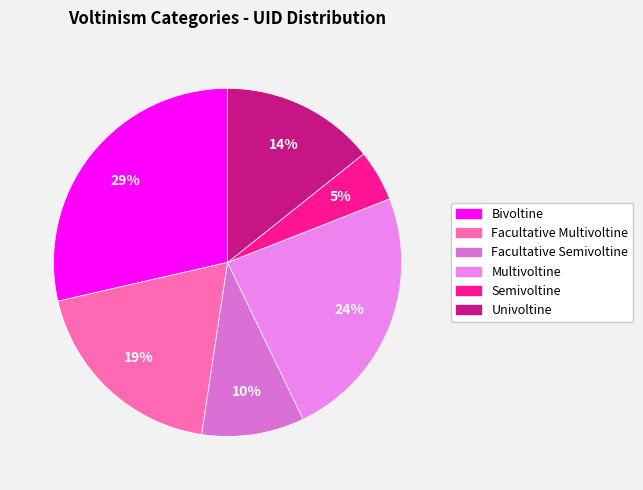

How many segments does this pie chart have?

6